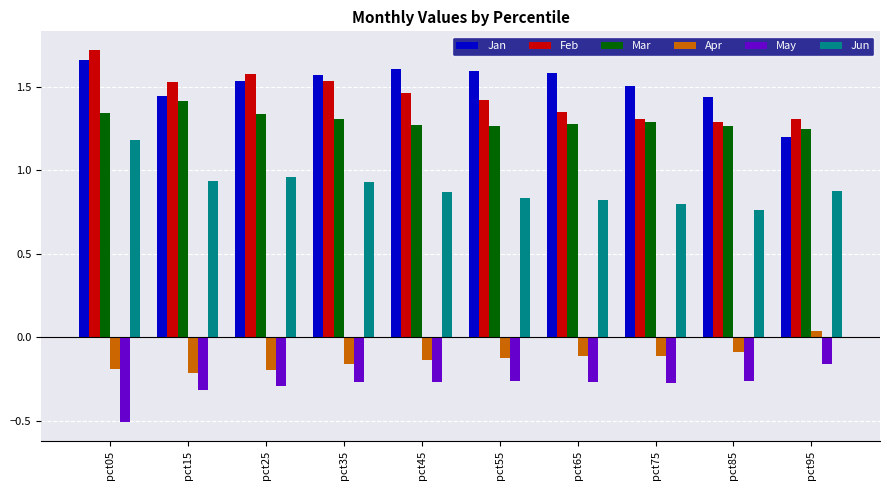

Which category has the lowest value across all series?

pct05